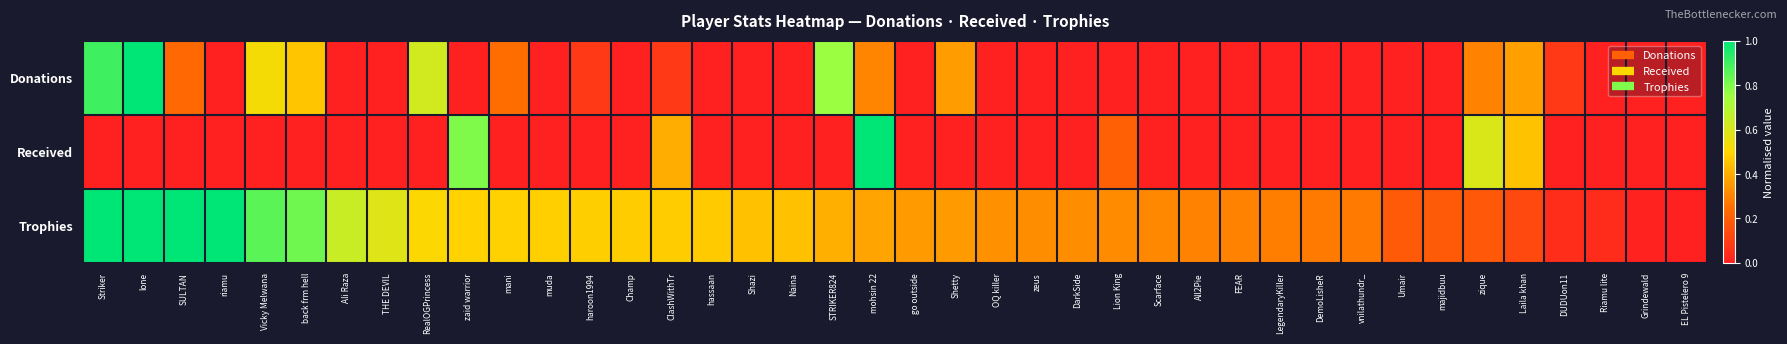

Count the number of categories in the chart.

40